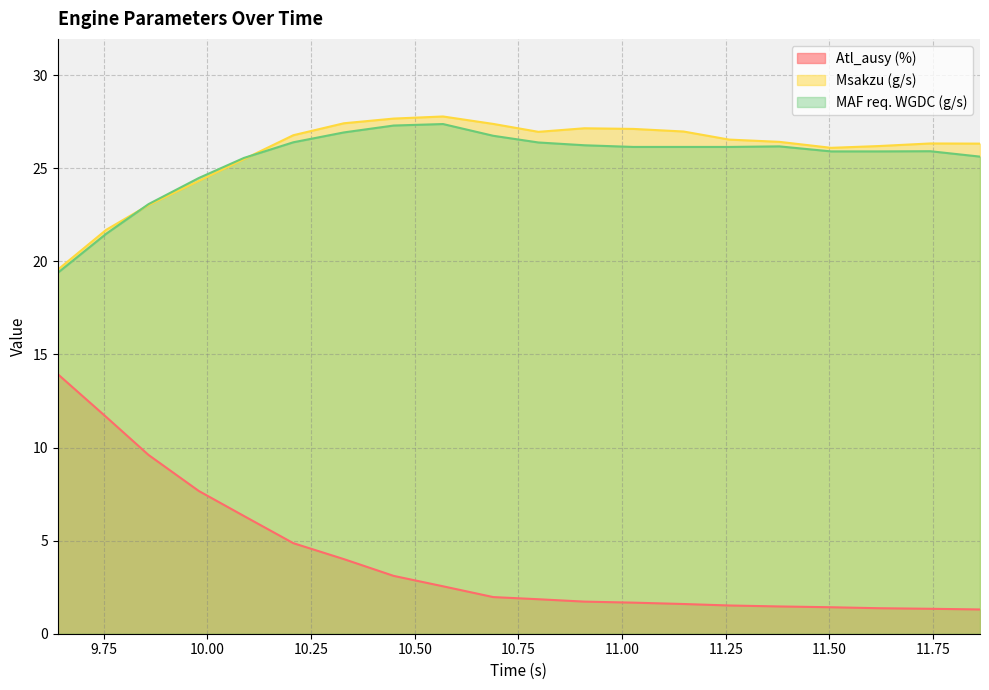

What is the approximate value of Msakzu (g/s) at 10.798?

27.0